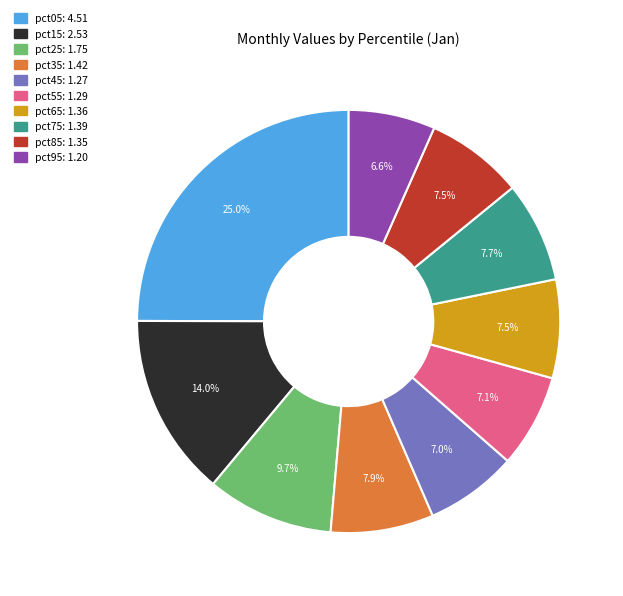

Does any single category account for the majority?

No